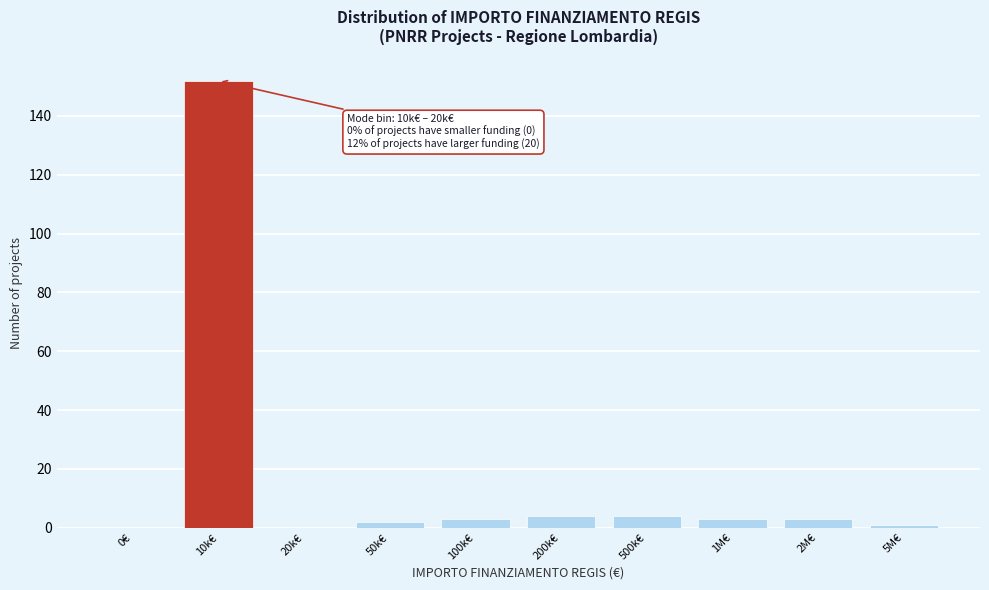

Reading right to left, what are all the values shown in this chart?

5M€=1	2M€=3	1M€=3	500k€=4	200k€=4	100k€=3	50k€=2	20k€=0	10k€=152	0€=0